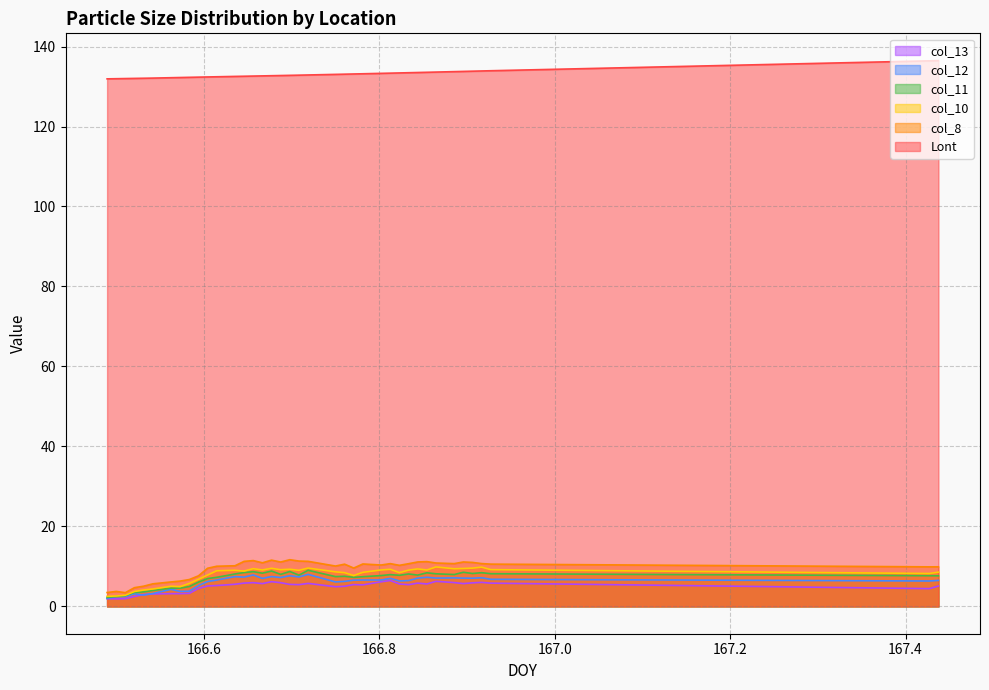

What are all the series names shown in the legend?

col_13, col_12, col_11, col_10, col_8, Lont